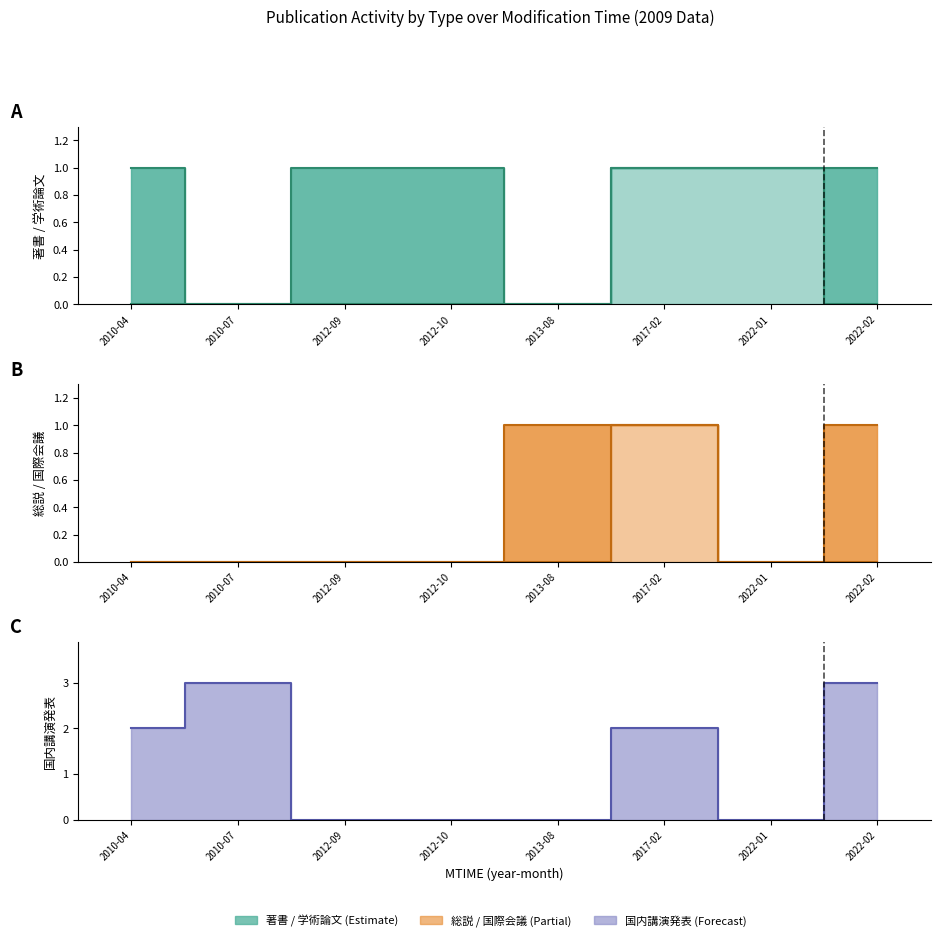

True or false: 著書 has more than 2 interior local peaks.

False